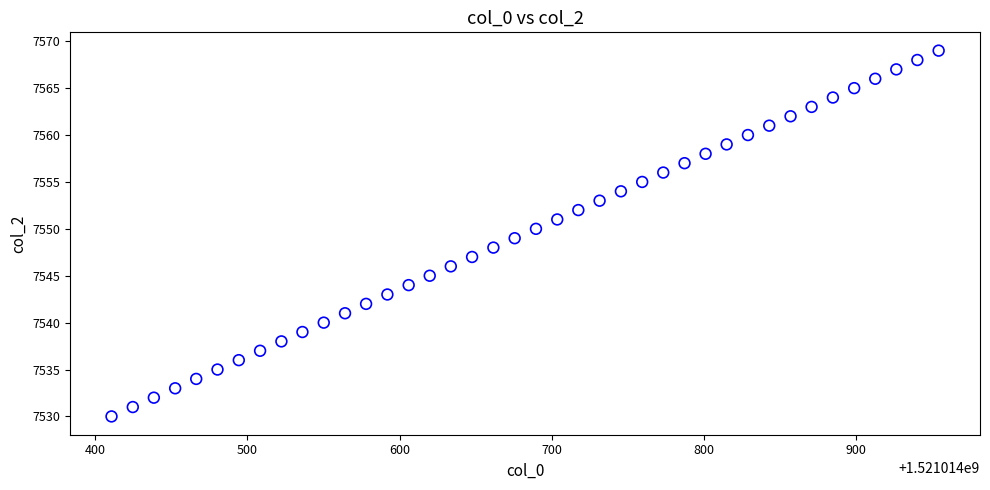

What is the range of Y values (max minus min)?

39